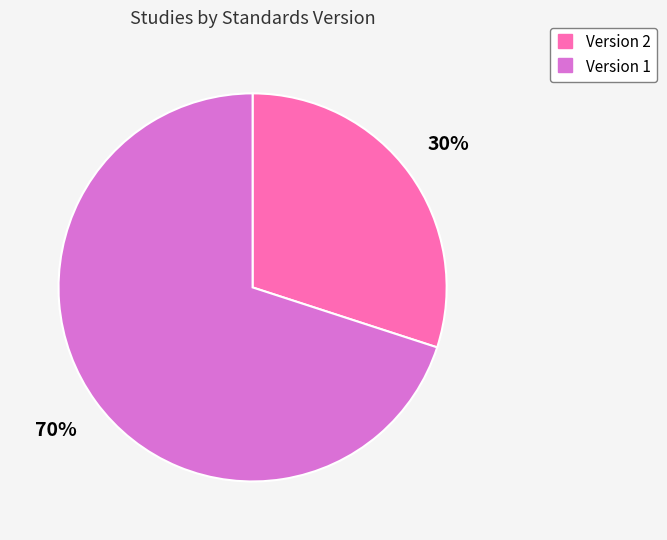

To the nearest percent, what is the average slice percentage?

50%